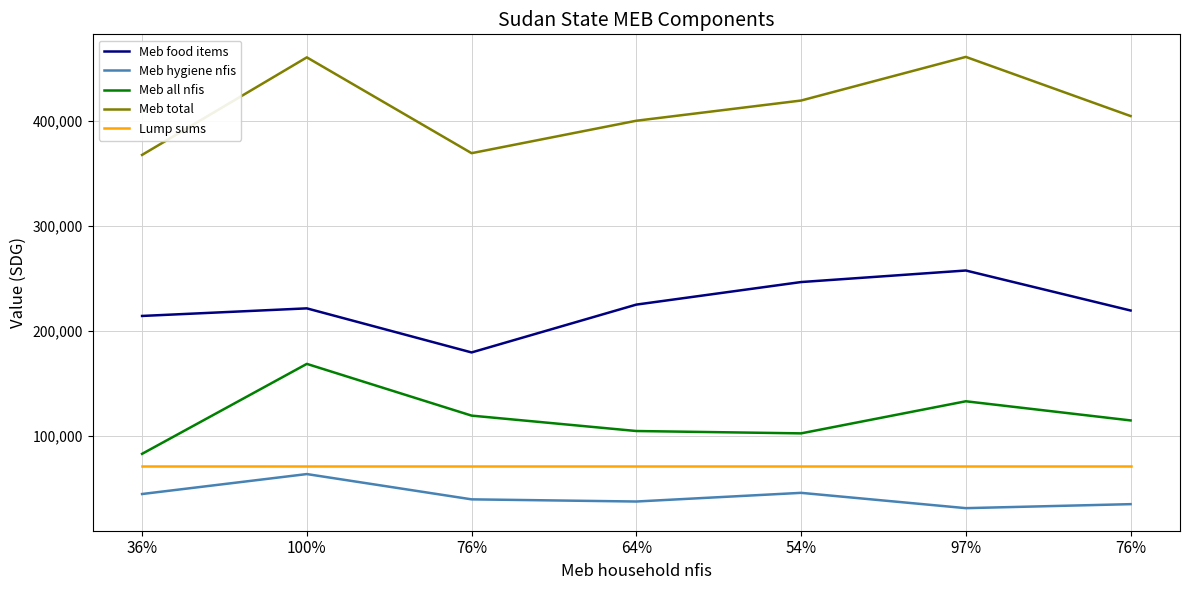

What is the label of the 1st point from the left?

36%